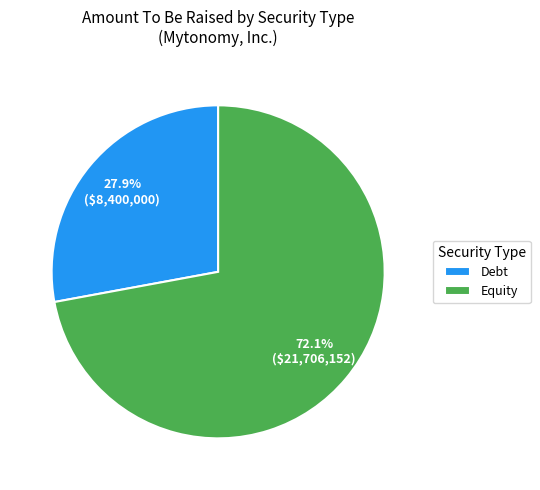

What percentage do Equity and Debt together represent?

100.0%